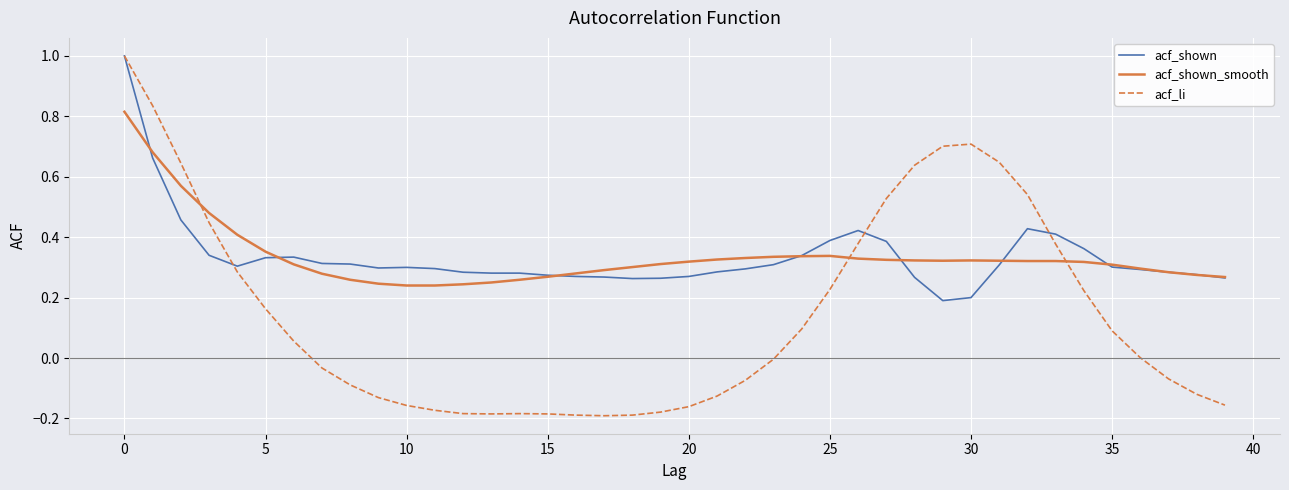

What is the highest value of the acf_shown series?

1.0